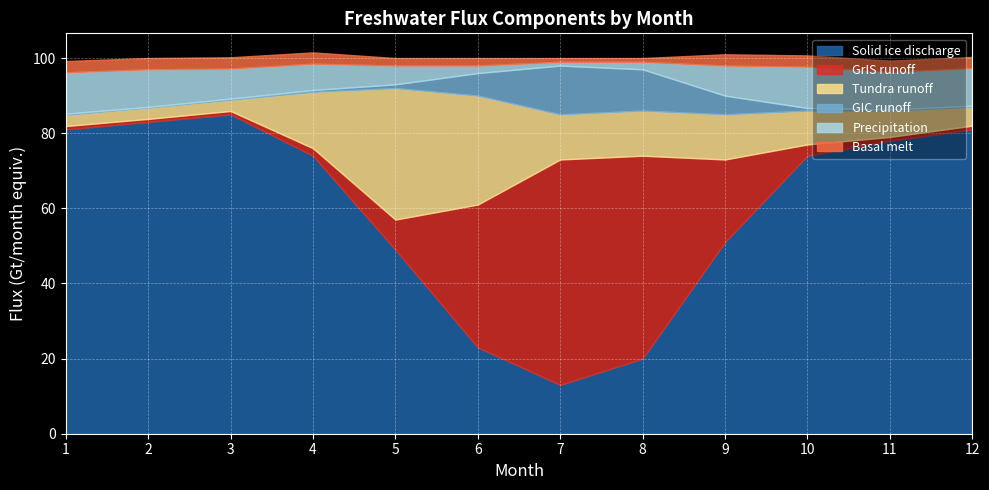

At 10, list the series in order from smallest to largest.

GIC runoff, GrIS runoff, Basal melt, Tundra runoff, Precipitation, Solid ice discharge